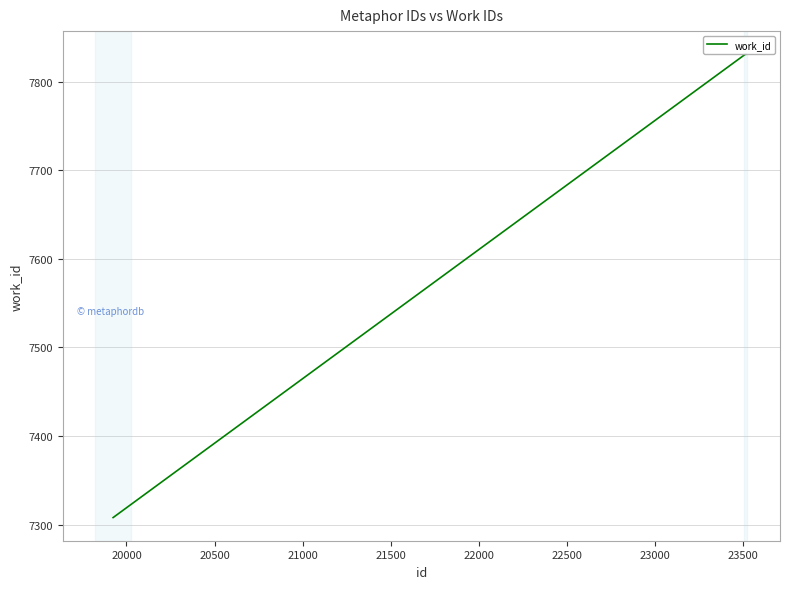

Does the chart display data point markers on the line(s)?

No